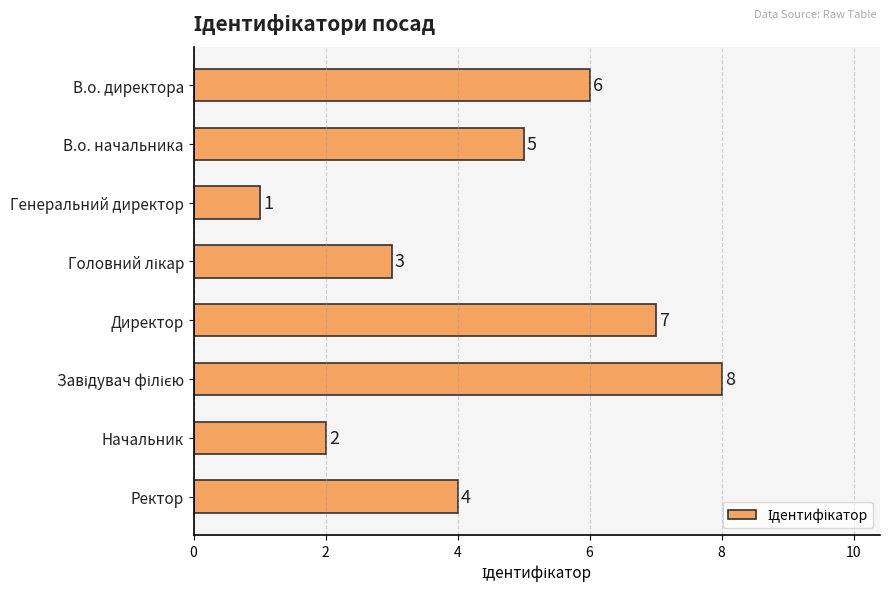

Is it true that the value at В.о. начальника is 5?

True